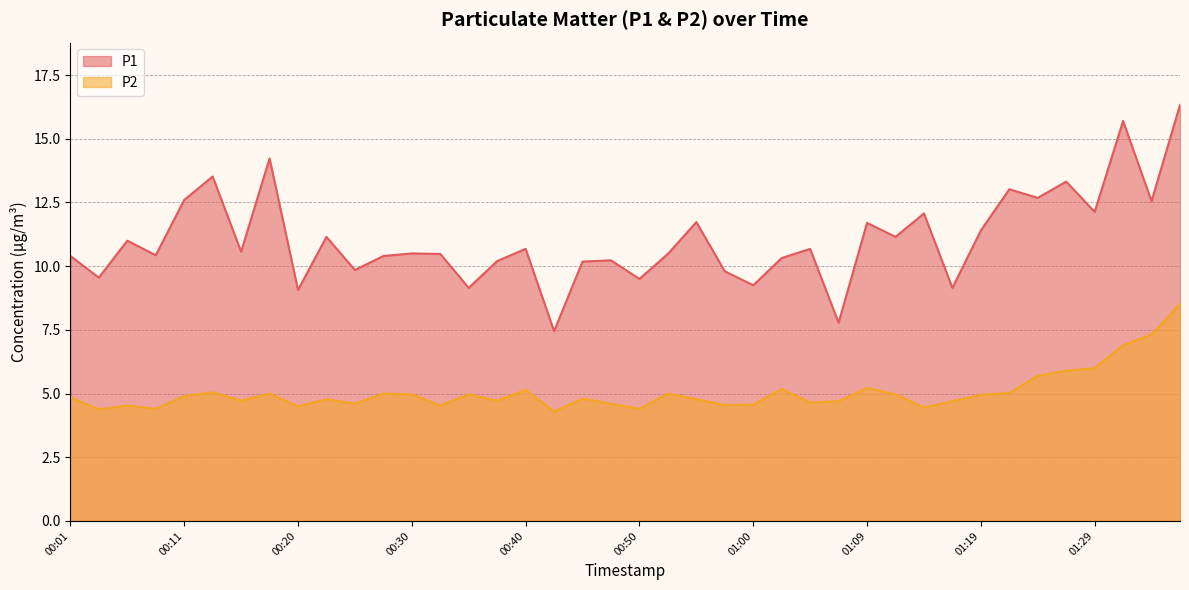

What is the value of the P1 point at the 29th from the left?

11.7